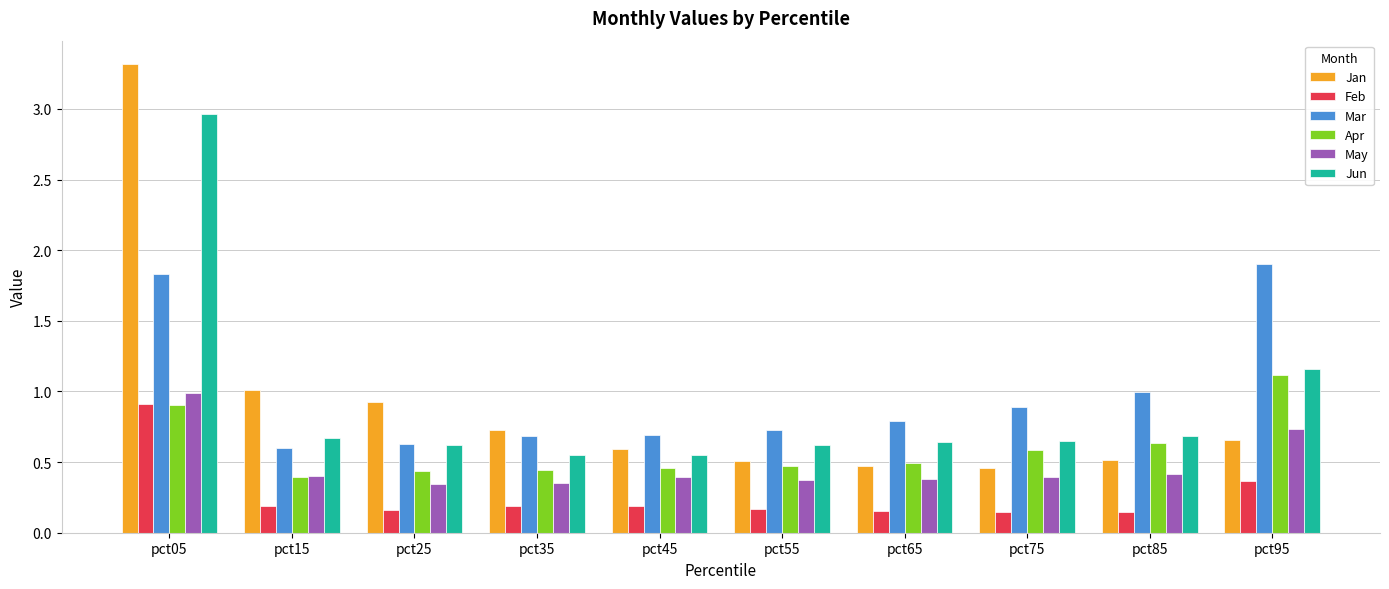

True or false: Mar has a value of 1.3 at pct95.

False